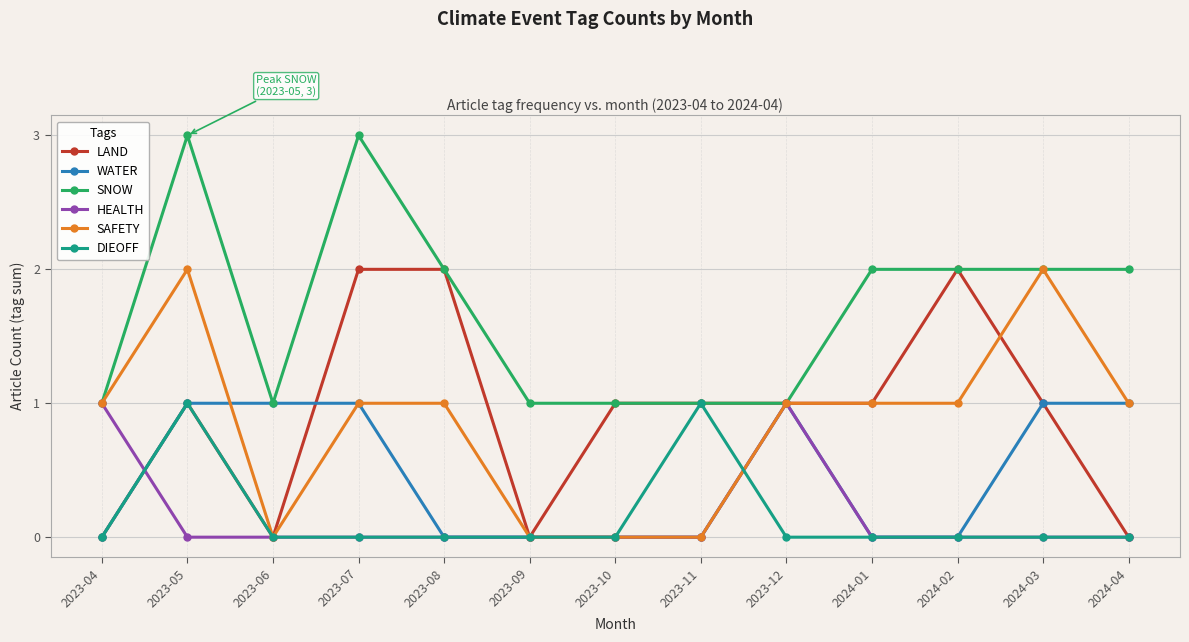

The value of DIEOFF at 2023-04 is 0. True or false?

True